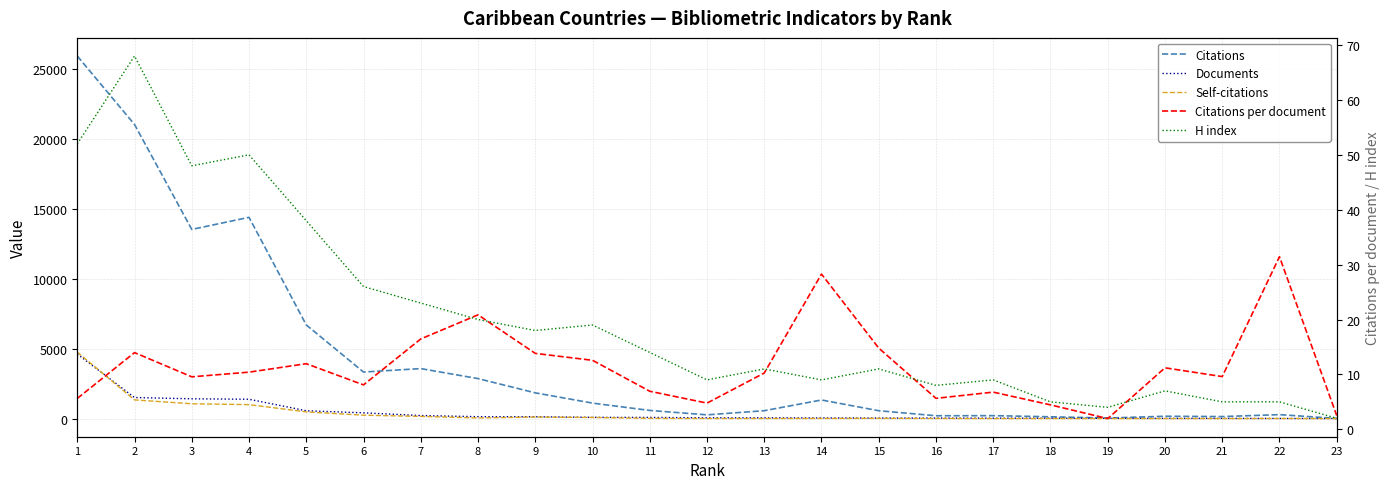

At which label does Documents reach its peak?

1